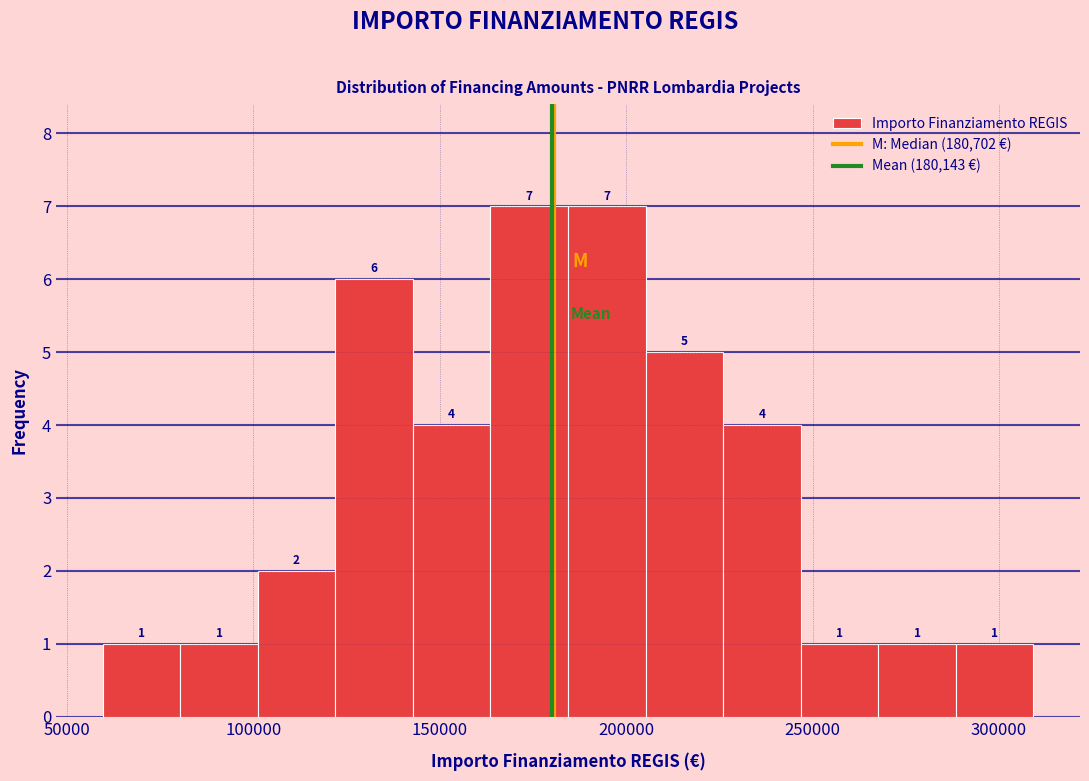

How tall is the bar that spans 100000 to 120000 on the x-axis? The bar edges are not printed on the chart, so give them approximately, as read against the axis.

2